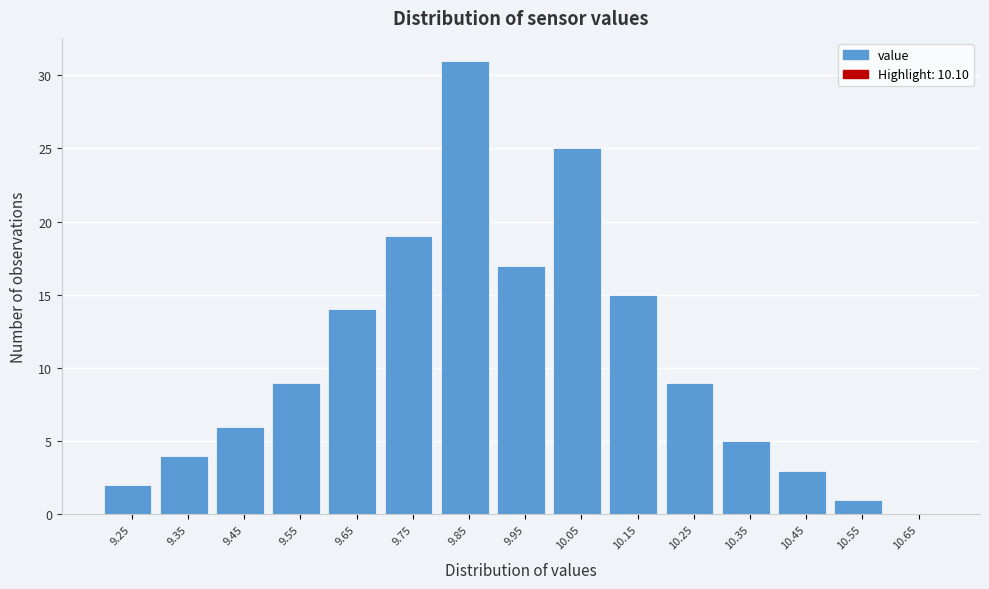

Reading left to right, list all the values displayed in this chart.

9.25=2	9.35=4	9.45=6	9.55=9	9.65=14	9.75=19	9.85=31	9.95=17	10.05=25	10.15=15	10.25=9	10.35=5	10.45=3	10.55=1	10.65=0